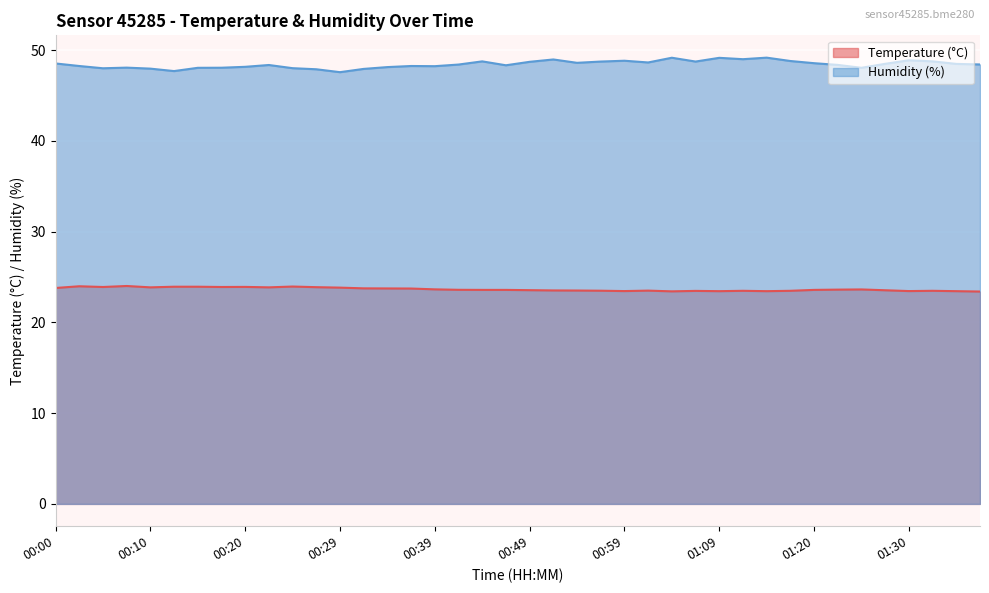

Which category has the lowest value across all series?

01:37